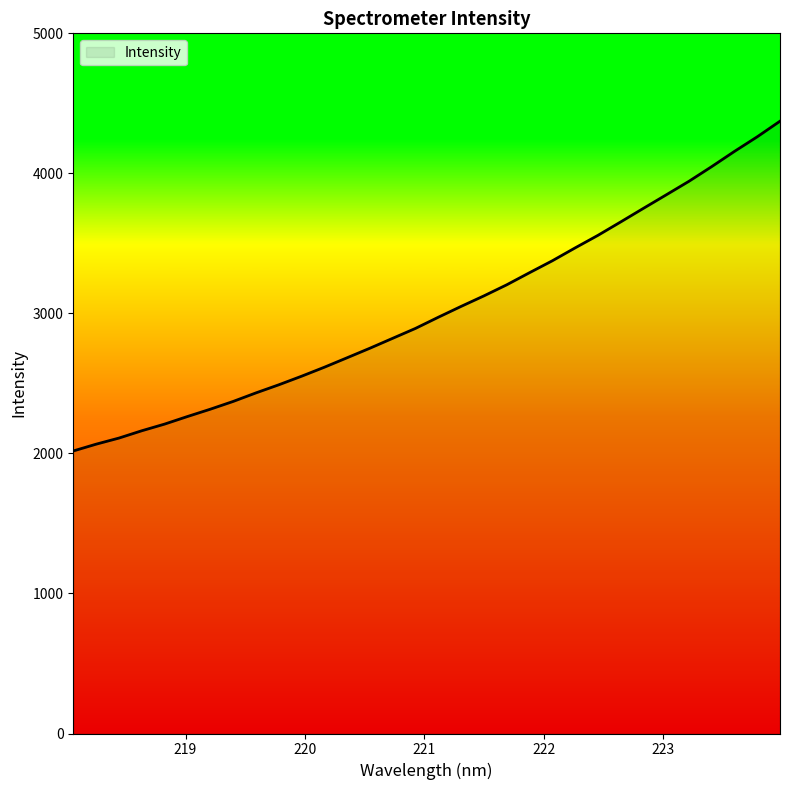

What is the minimum value shown in the chart?

2017.6